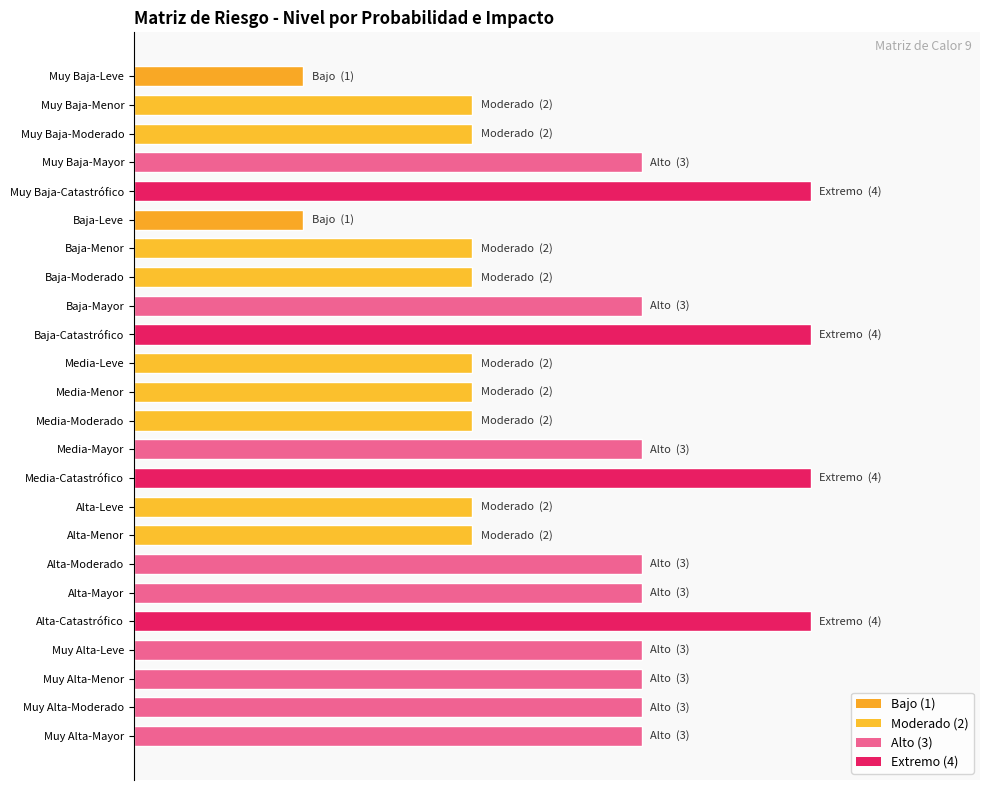

What is the minimum value shown in the chart?

1